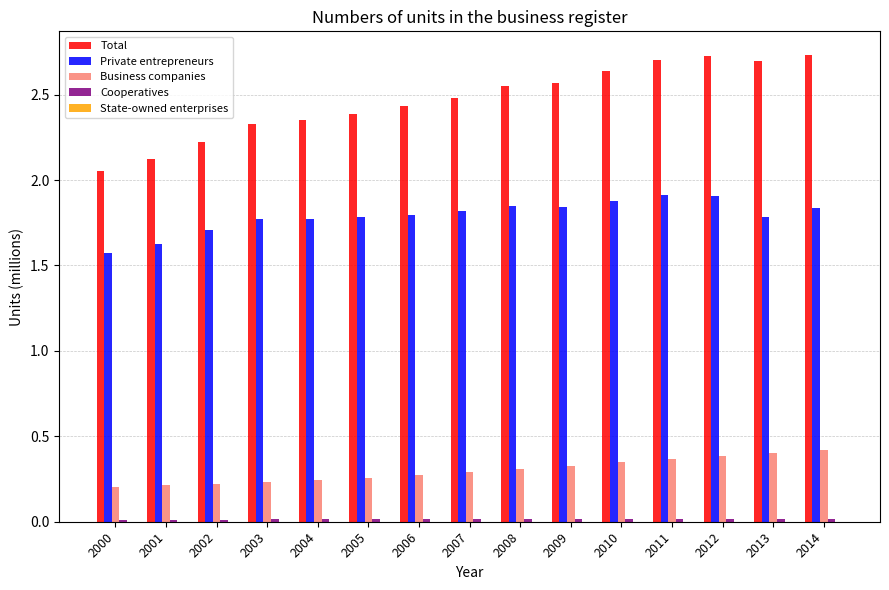

Which series changed the most between 2000 and 2004?

Total